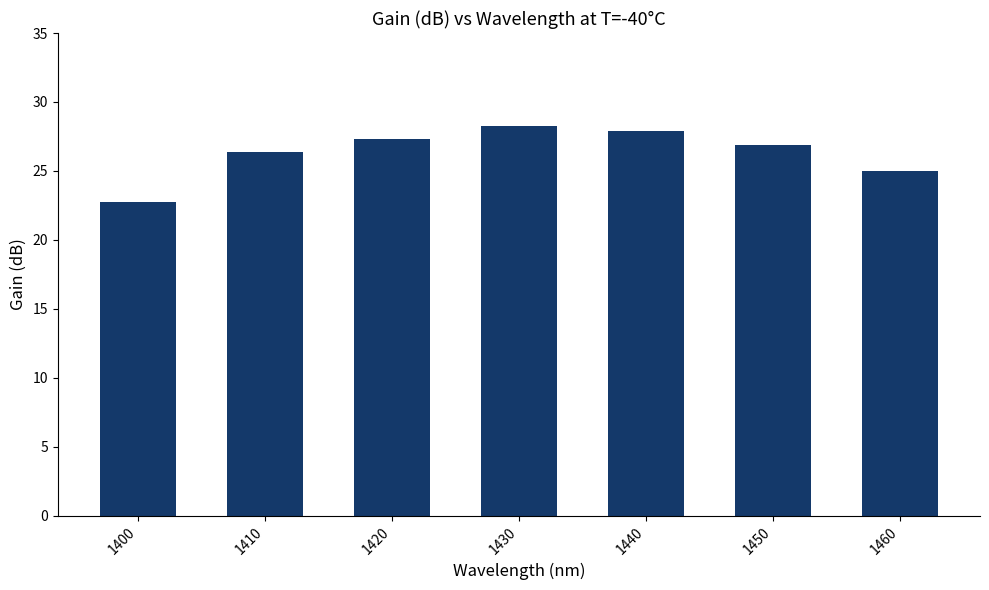

List the labels in order of value, smallest first.

1400, 1460, 1410, 1450, 1420, 1440, 1430